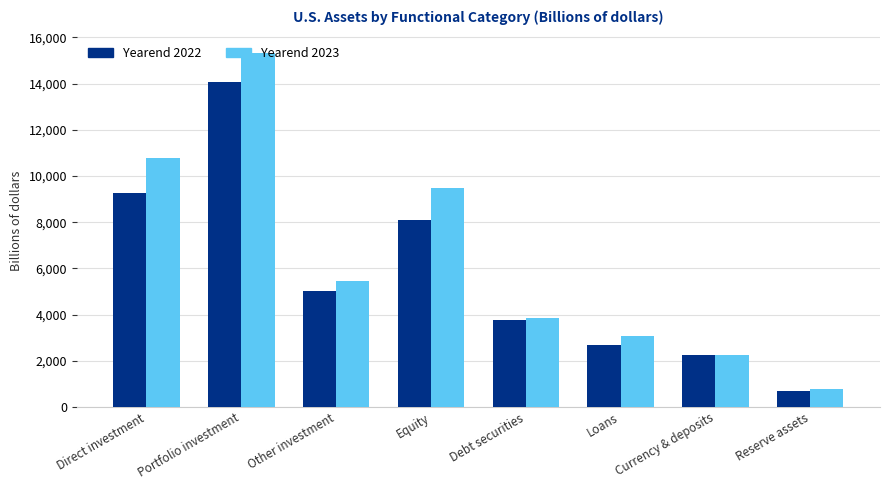

What is the minimum value shown in the chart?

706.9